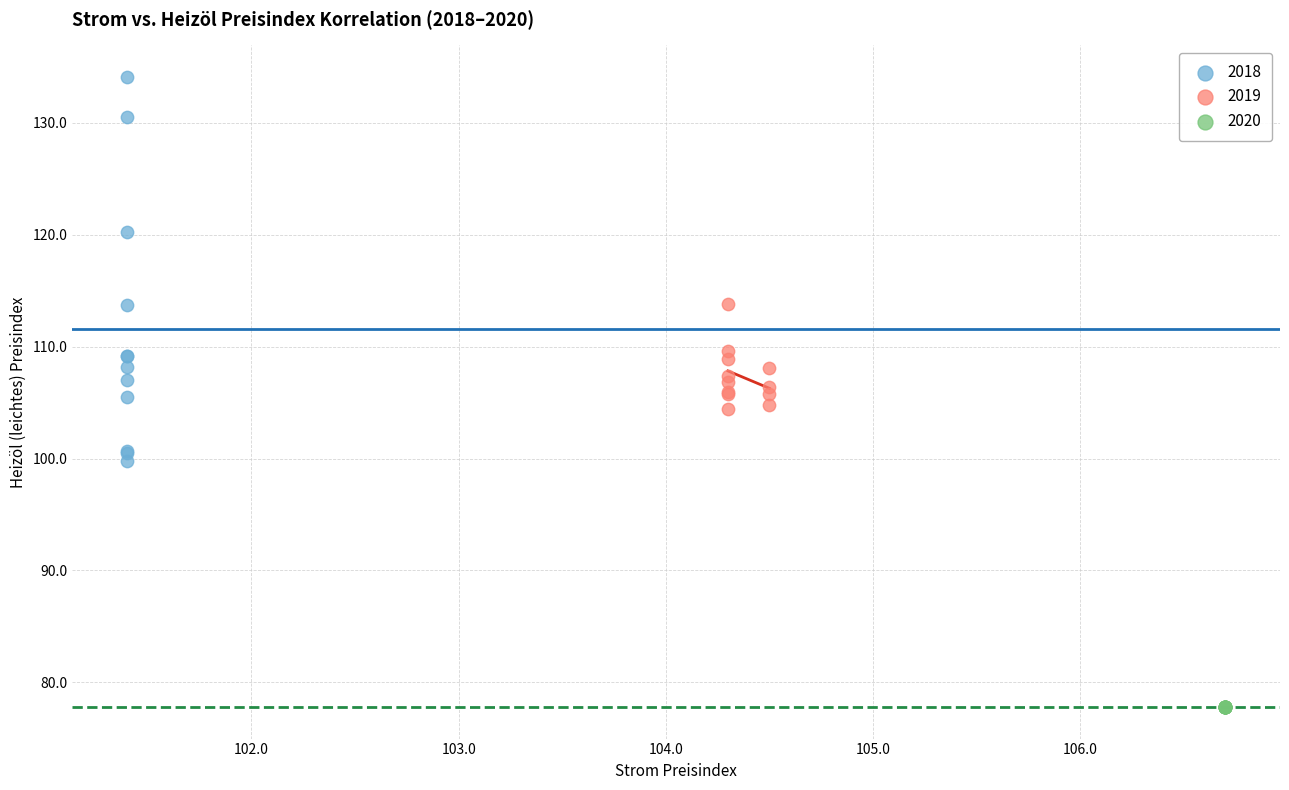

Which series reaches the maximum Y coordinate?

2018